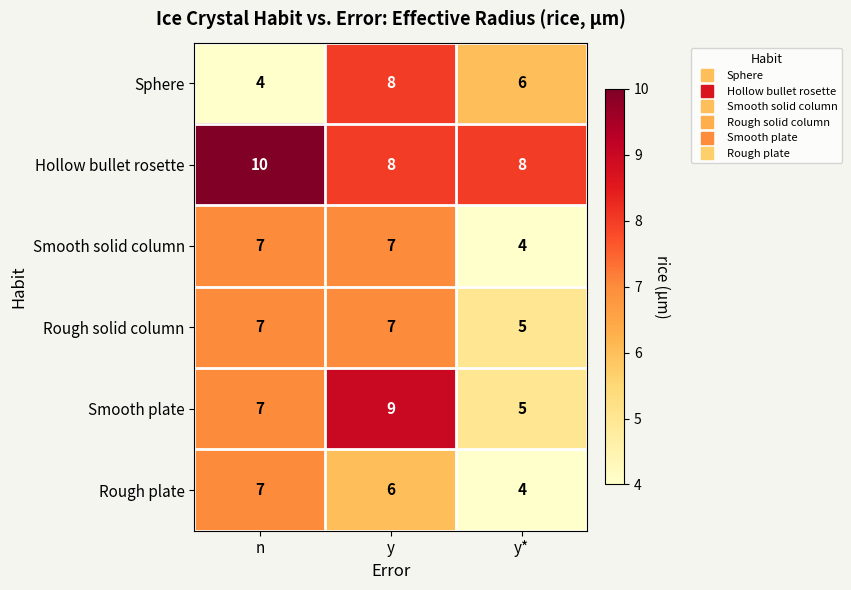

What is the sum of all Smooth solid column values?

18